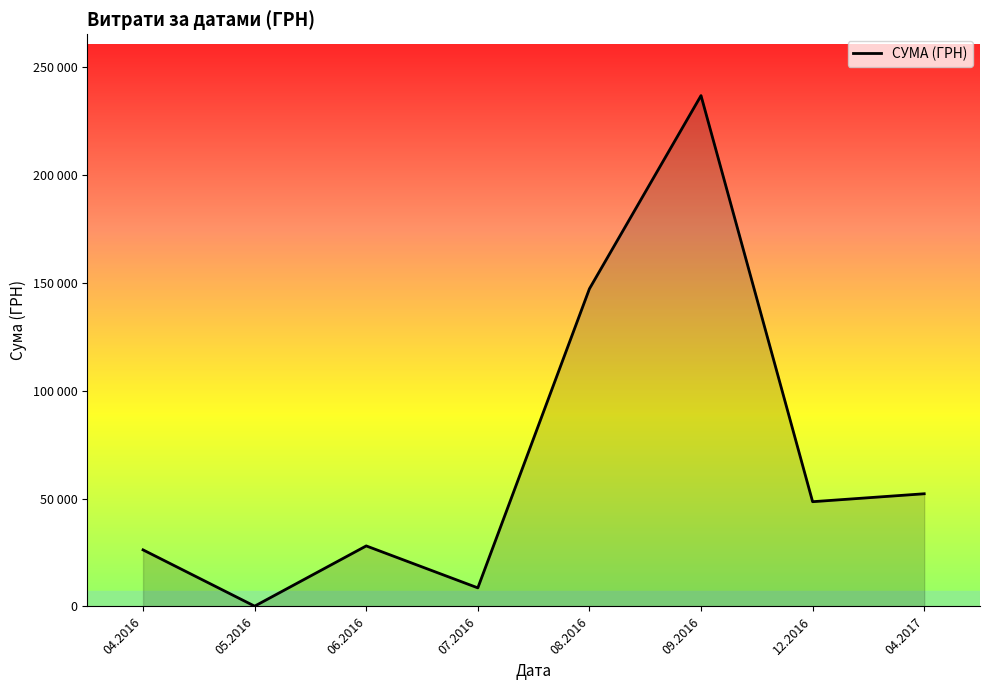

Is it true that the value at 05.2016 is 135.4?

True